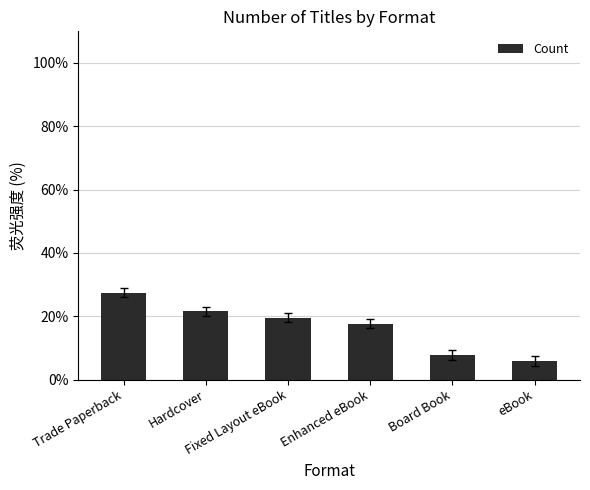

At which label does the data first exceed 19?

Trade Paperback